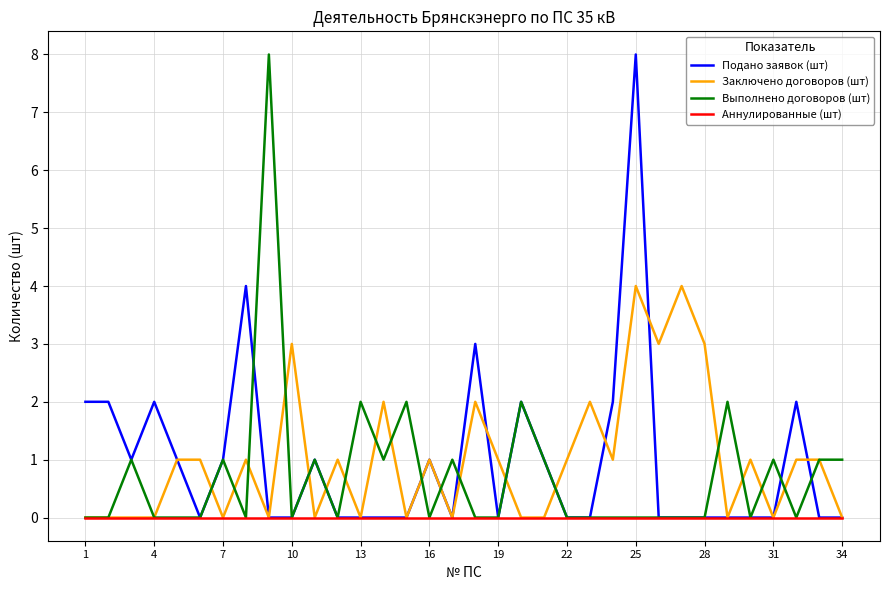

What is the maximum value for Выполнено договоров (шт)?

8